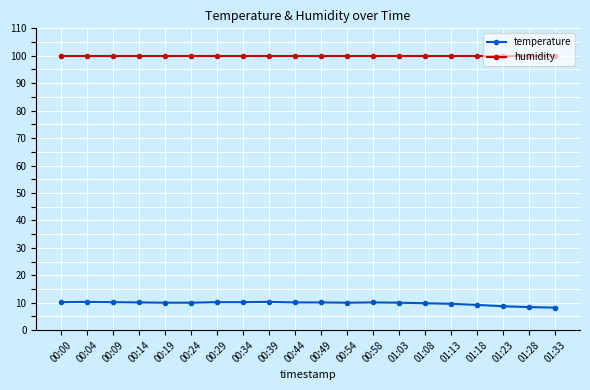

Is this an area chart (filled region under the line)?

No